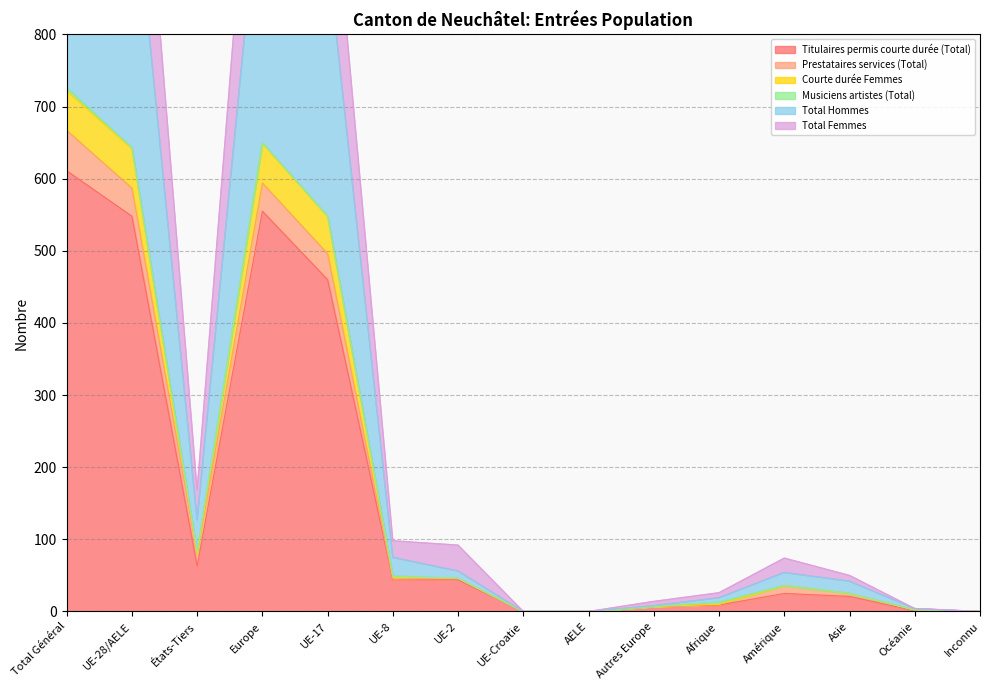

What is the sum of all Total Hommes values?

2815